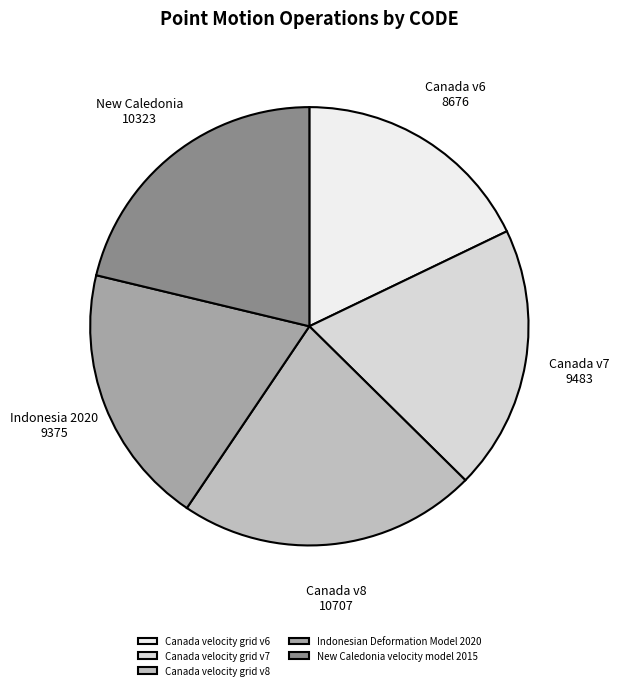

Which category has the smallest portion of the pie?

Canada velocity grid v6